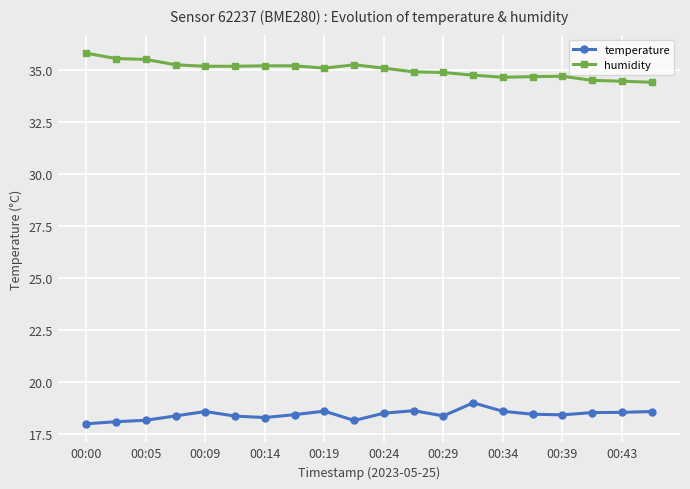

What is the lowest value of the temperature series?

18.0